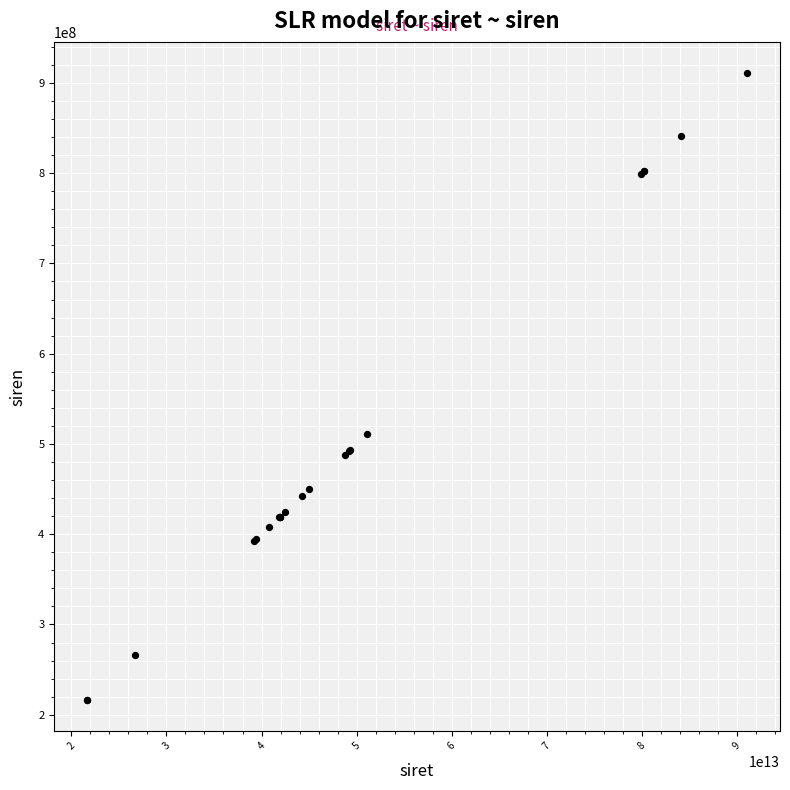

What Y value in the scatter plot is closest to 563584105?

510777972